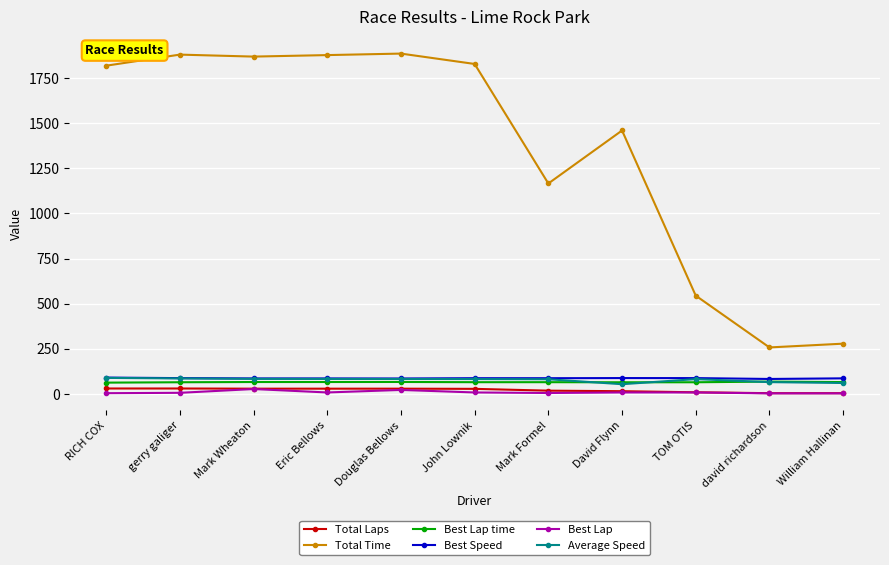

True or false: Best Speed has a value of 85.3 at William Hallinan.

True